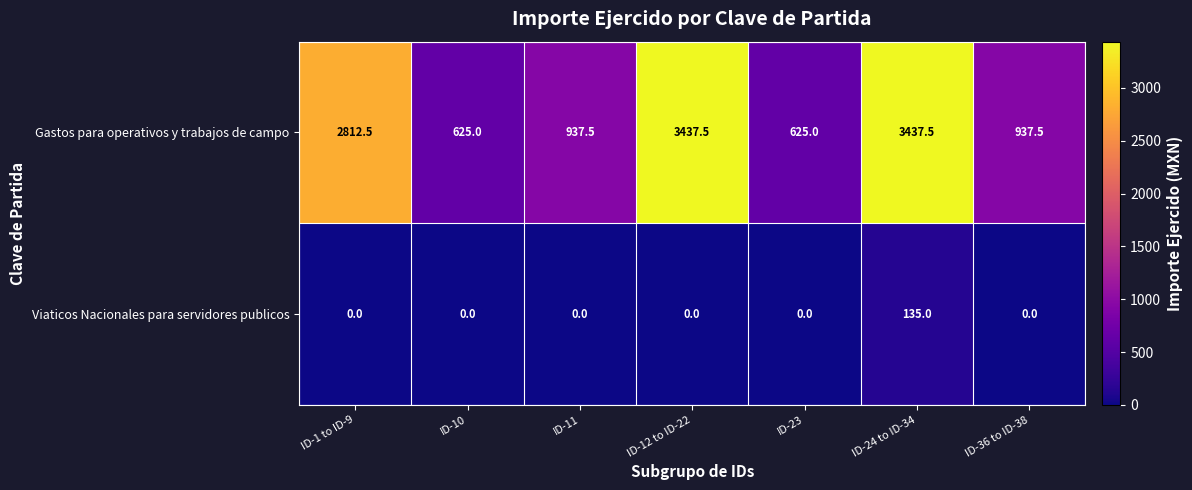

Reading left to right, extract all data points from this chart.

Gastos para operativos y trabajos de campo: ID-1 to ID-9=2812.5	ID-10=625.0	ID-11=937.5	ID-12 to ID-22=3437.5	ID-23=625.0	ID-24 to ID-34=3437.5	ID-36 to ID-38=937.5
Viaticos Nacionales para servidores publicos: ID-1 to ID-9=0.0	ID-10=0.0	ID-11=0.0	ID-12 to ID-22=0.0	ID-23=0.0	ID-24 to ID-34=135.0	ID-36 to ID-38=0.0